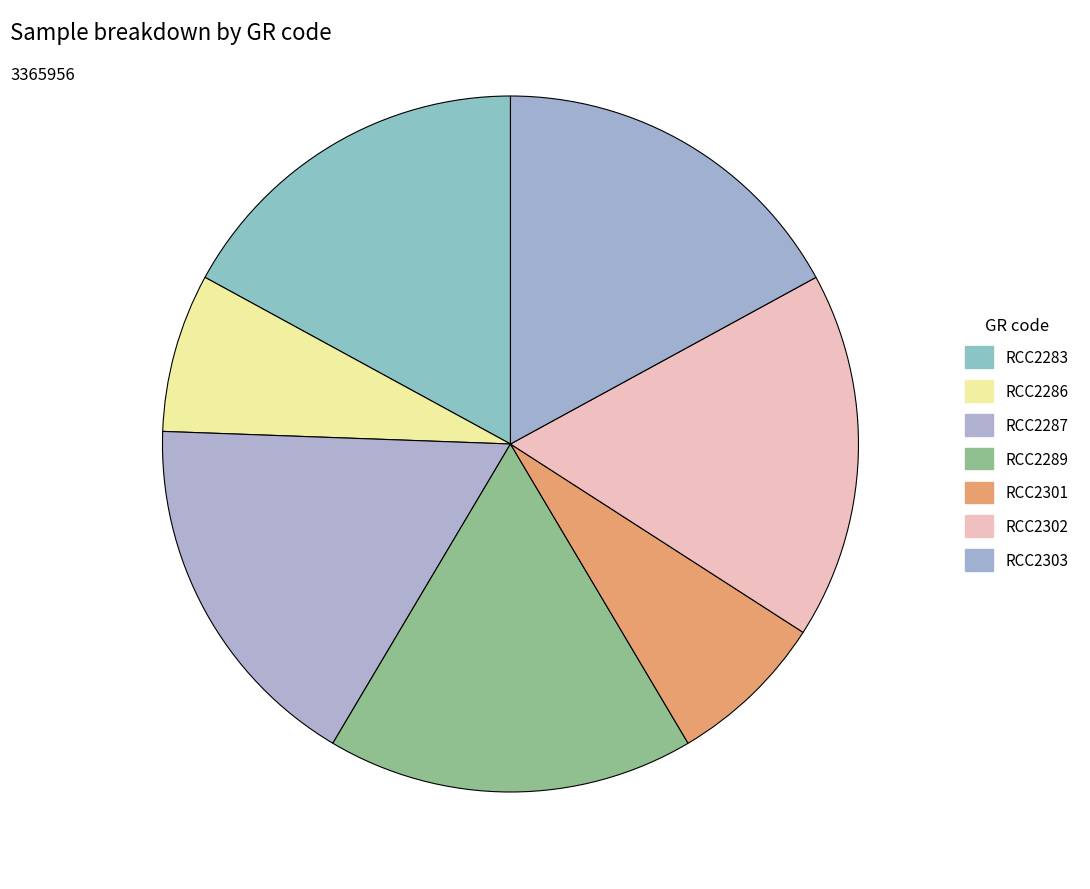

The RCC2301 slice represents 7% of the pie. True or false?

True